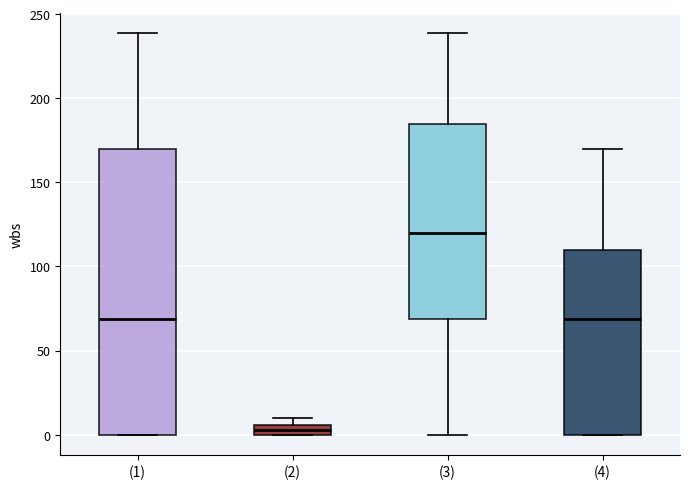

Which box is the tallest, from its lower edge to its upper edge?

(1)